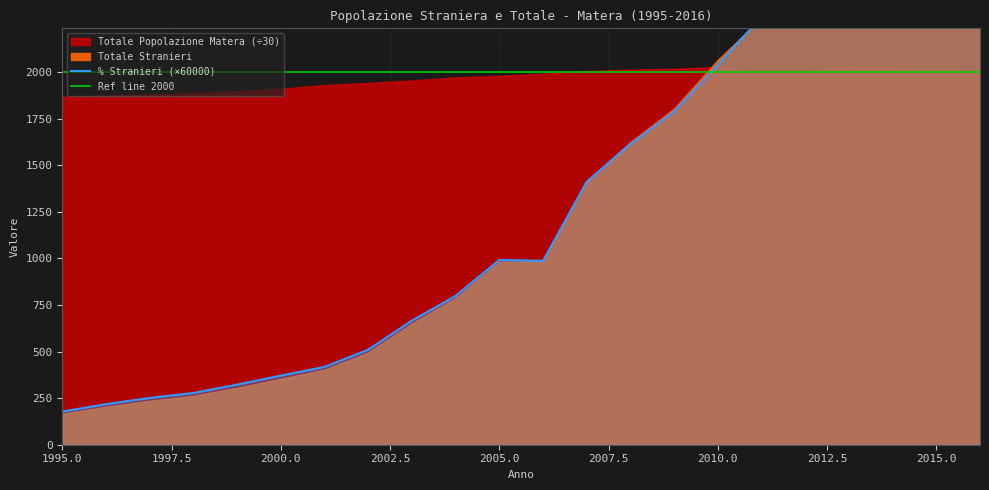

The value of Ref line 2000 at 12 is 607.8. True or false?

False